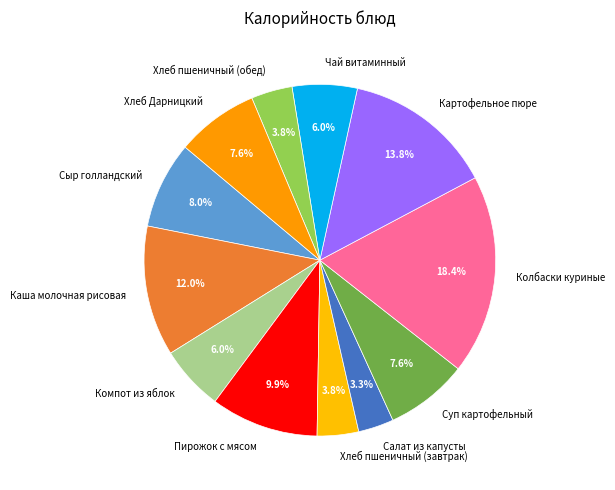

Which has a higher value, Суп картофельный or Хлеб пшеничный (завтрак)?

Суп картофельный